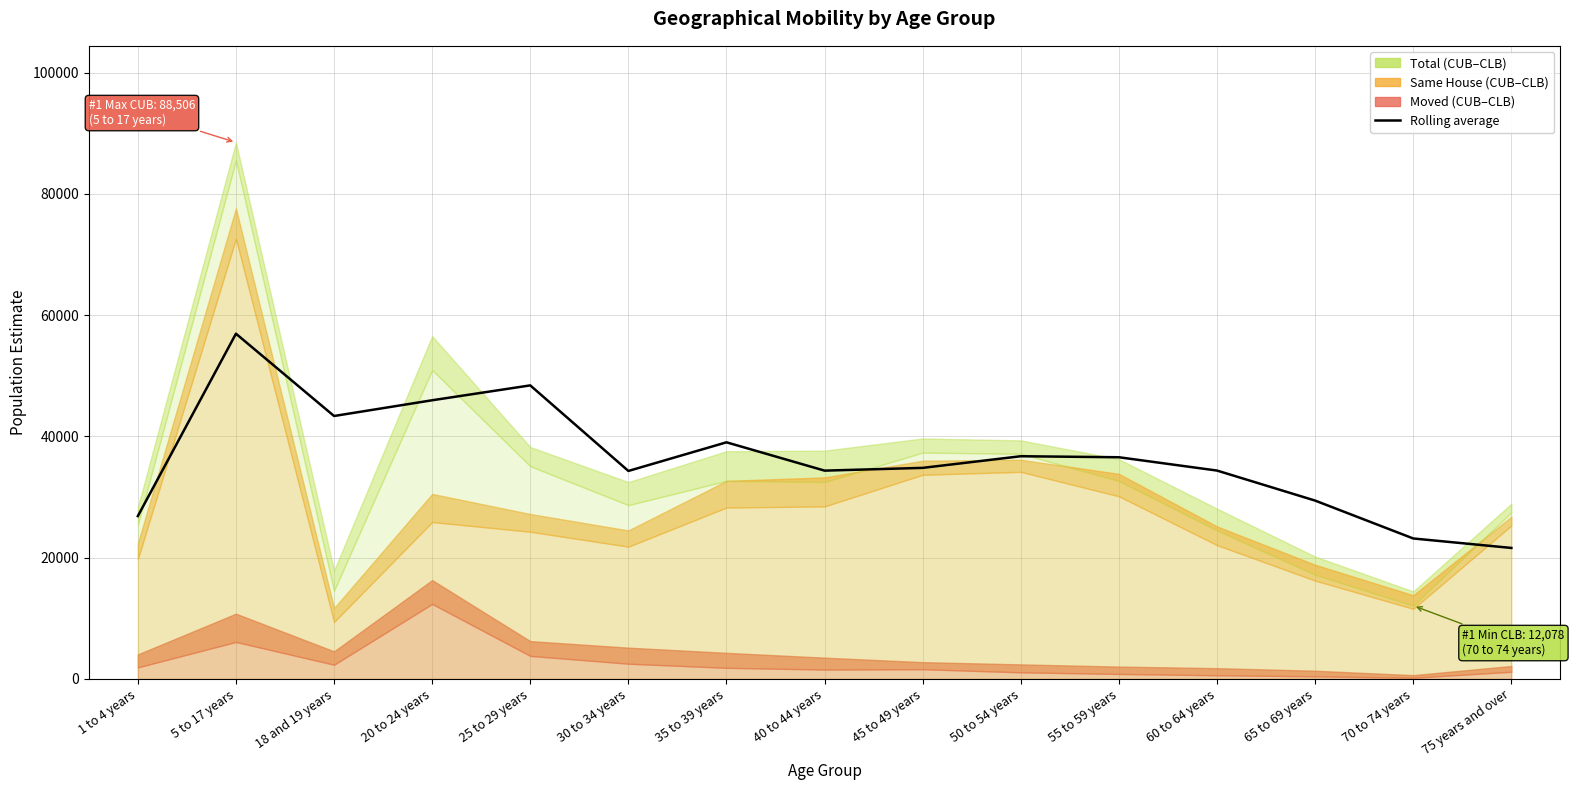

The value at 40 to 44 years is 47251.1. True or false?

False